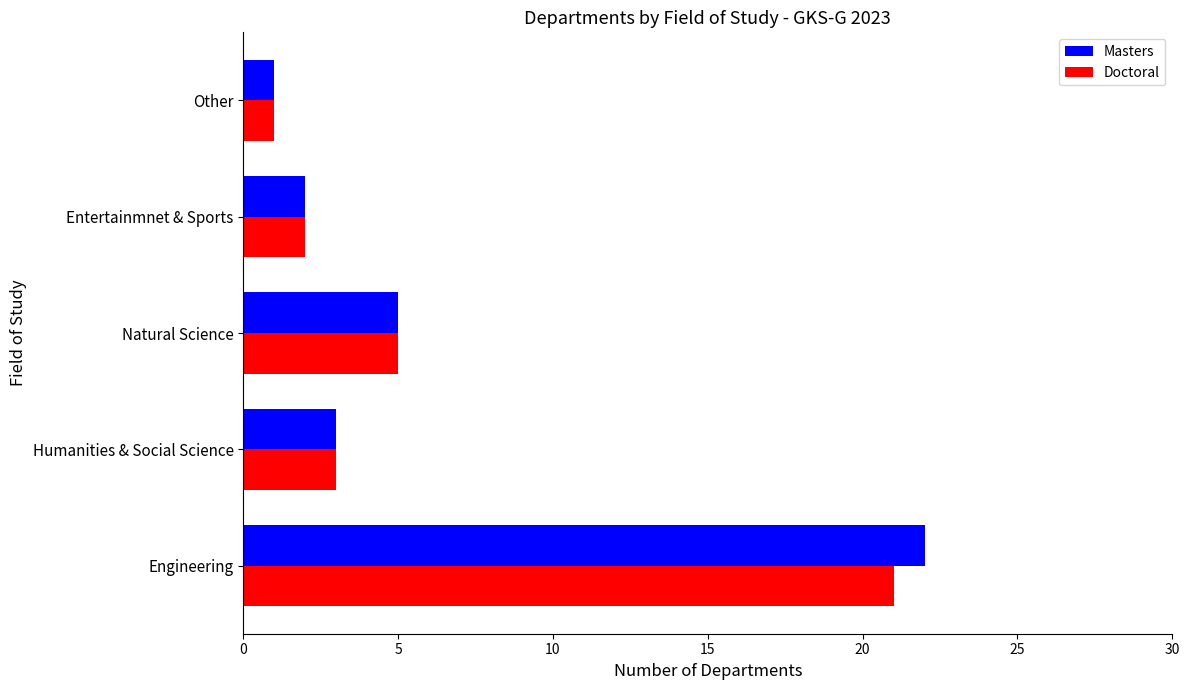

What is the sum of all Doctoral values?

32